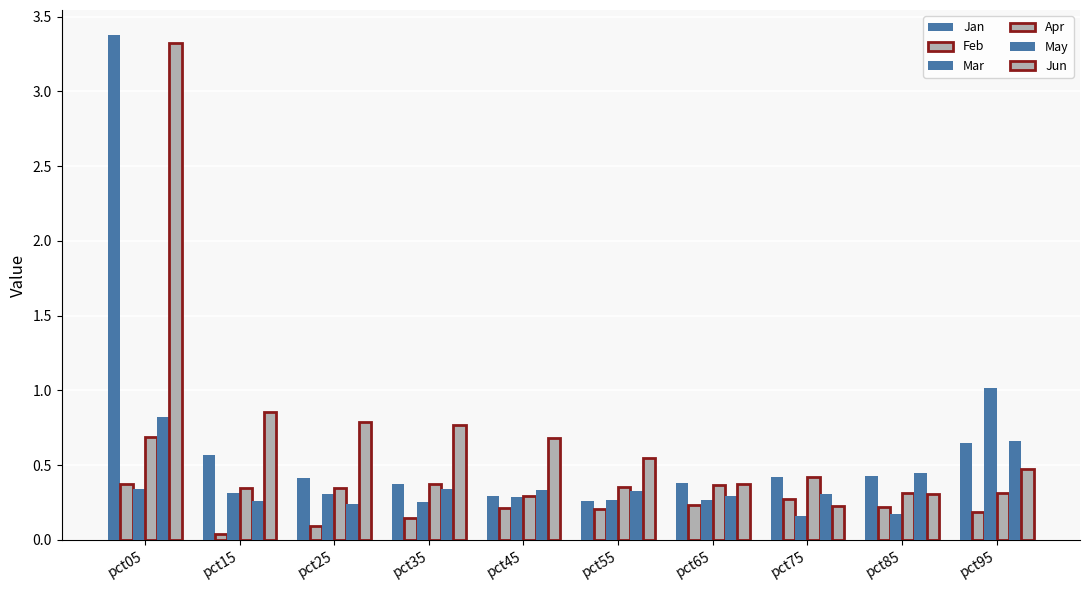

What is the average value of the Jan series?

0.7